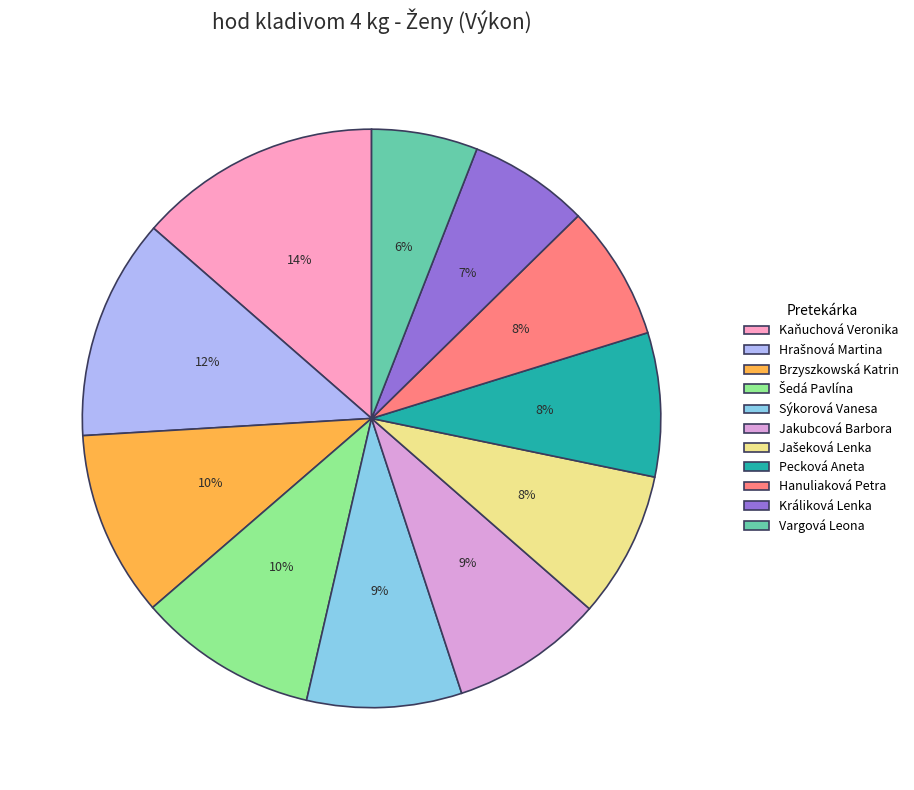

To the nearest percent, what is the average slice percentage?

9%